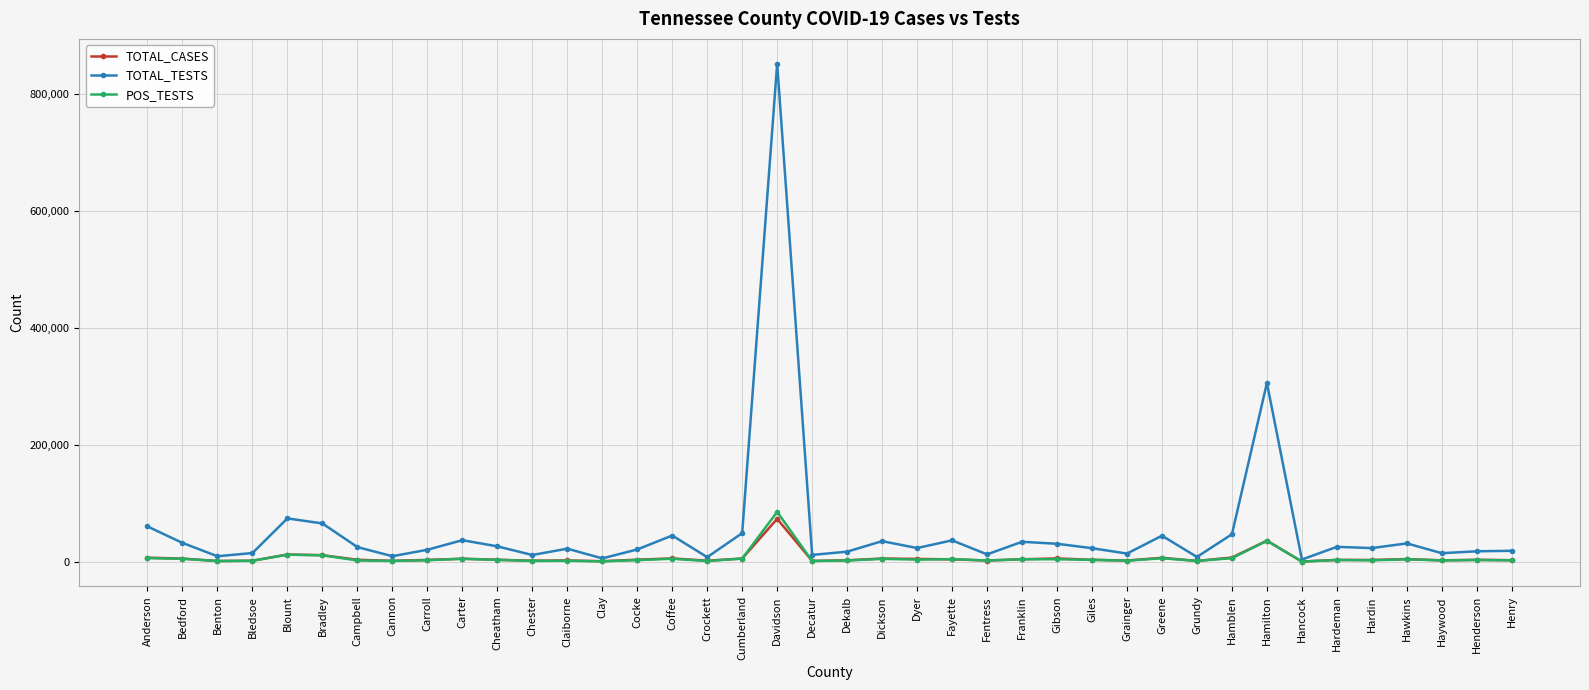

What position from the right is Gibson?

14